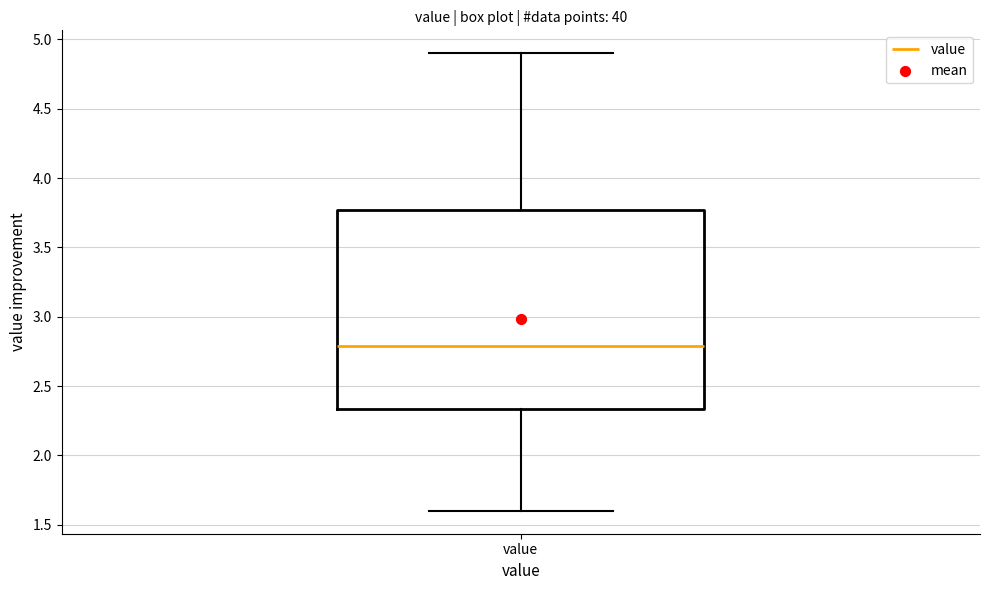

Transcribe this box plot: give where the median line is, the range the box spans, and where the two whiskers end, as read against the y-axis. The values are not printed on the chart, so give them approximately, as read against the axis.

median 2.80, box 2.35 to 3.75, whiskers 1.60 to 4.90